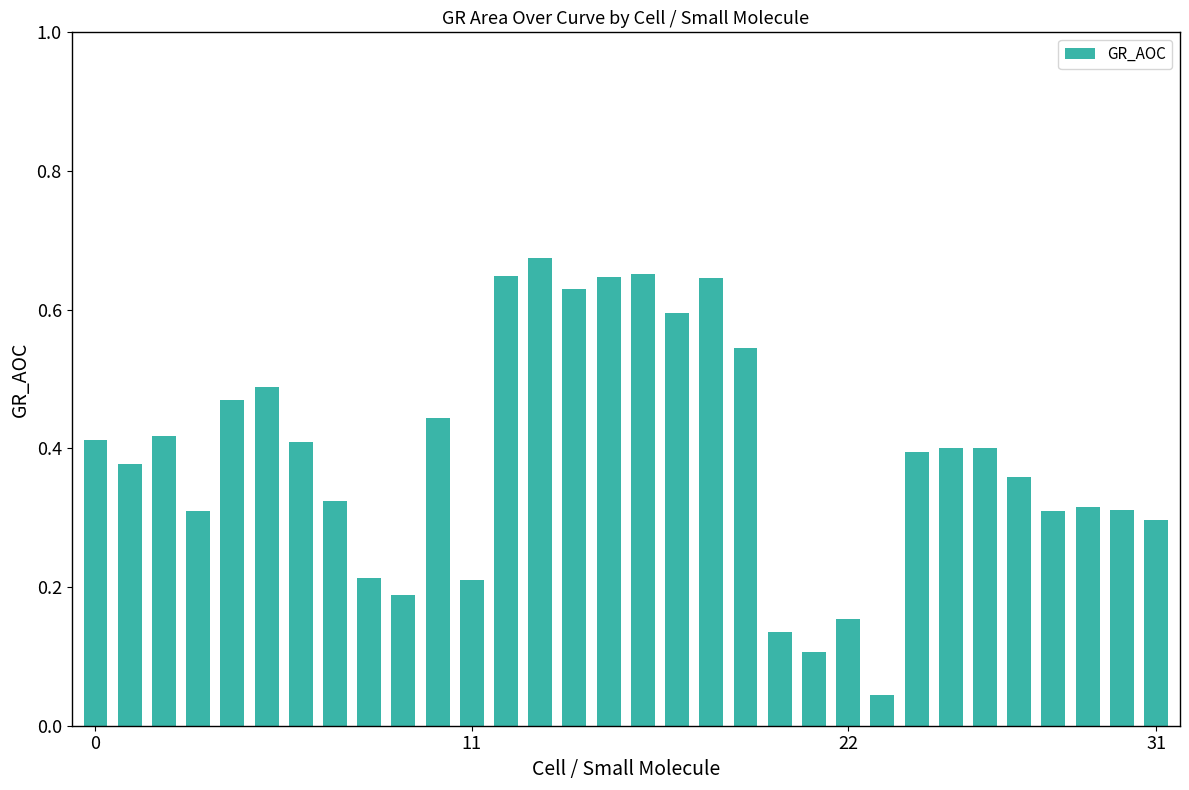

What is the sum of all values?

12.5